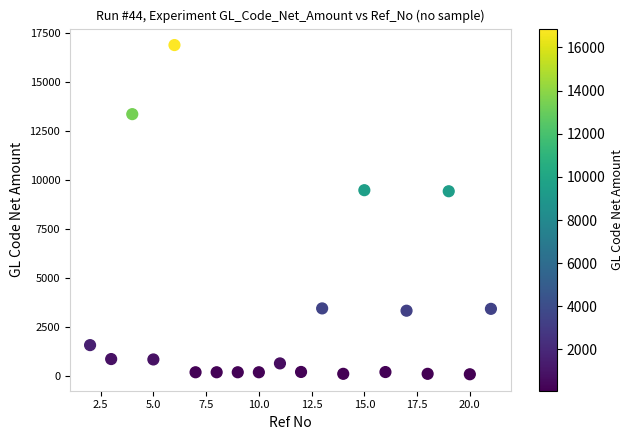

What is the range of Y values (max minus min)?

16786.9